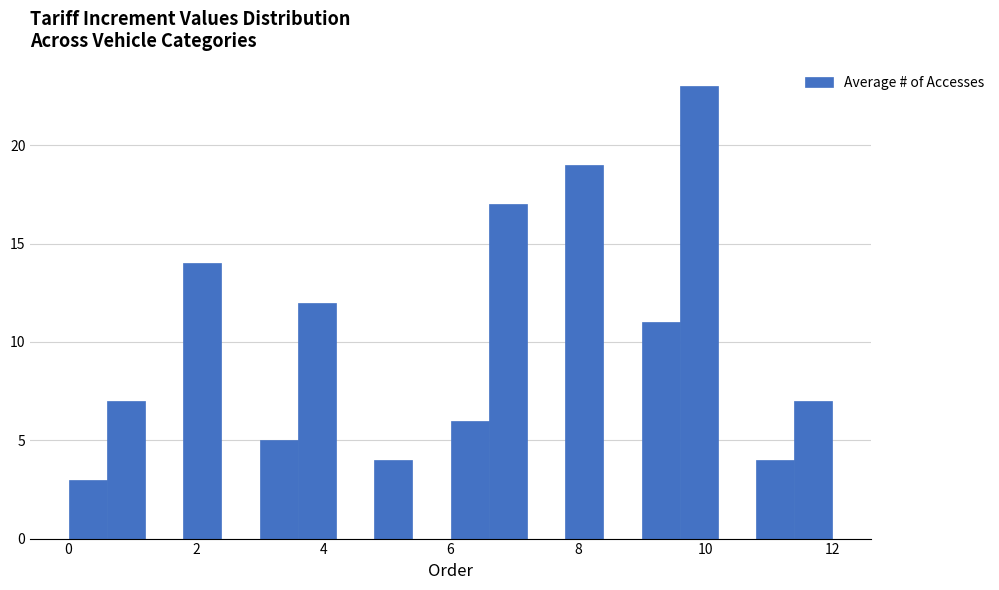

Around what value on the x-axis is the tallest bar? Give the approximate position of its centre, as read against the axis.

10.0